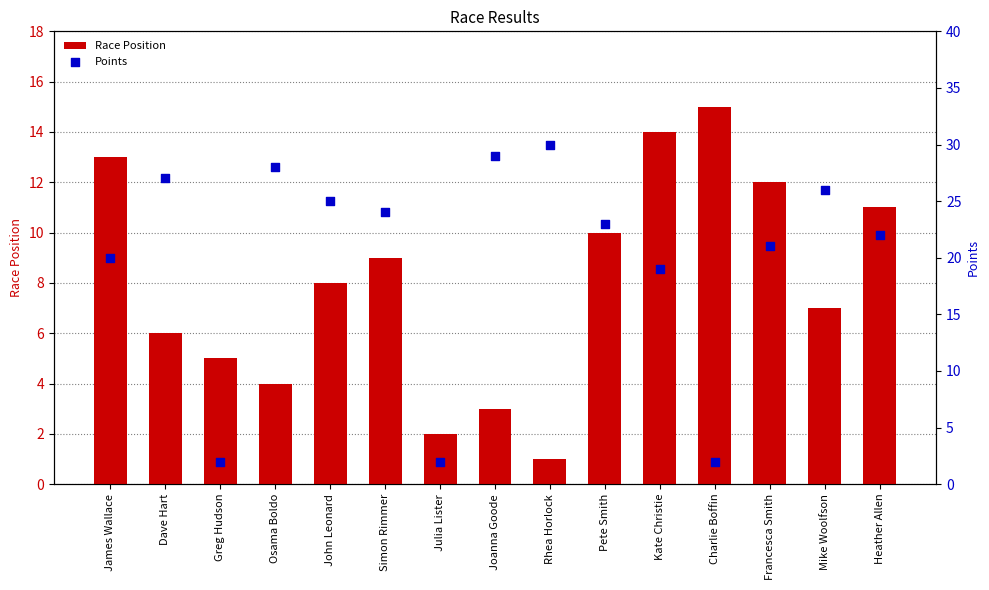

Which series contains the highest Y value?

Points